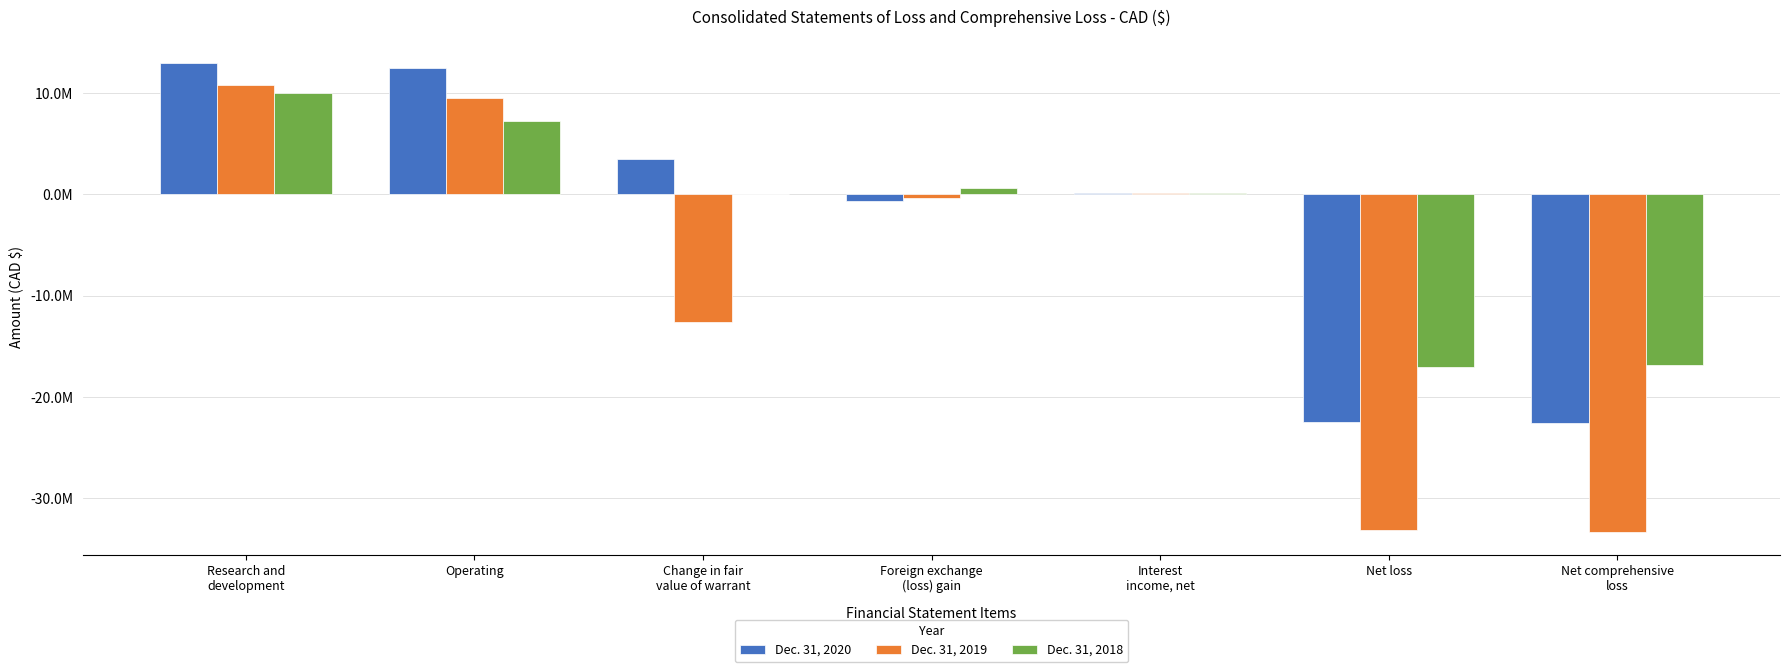

Is the value of Dec. 31, 2018 at Interest
income, net greater than the value of Dec. 31, 2019 at Net loss?

Yes